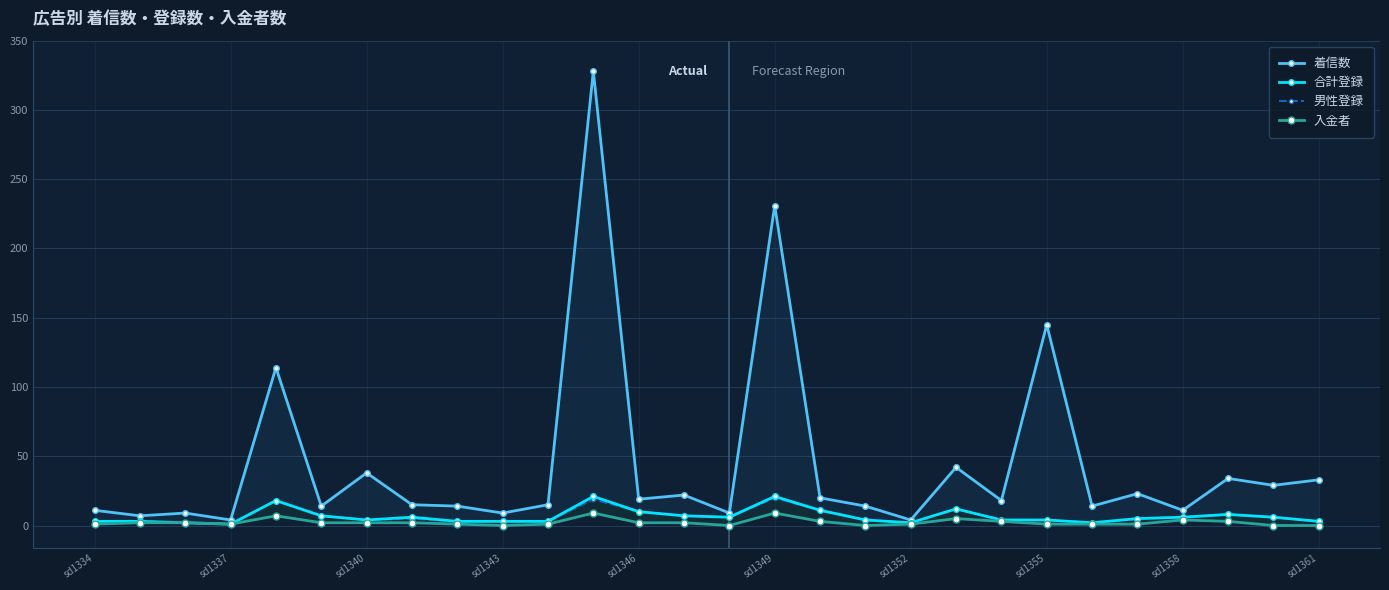

Rank the series by their maximum value, from lowest to highest.

入金者, 男性登録, 合計登録, 着信数